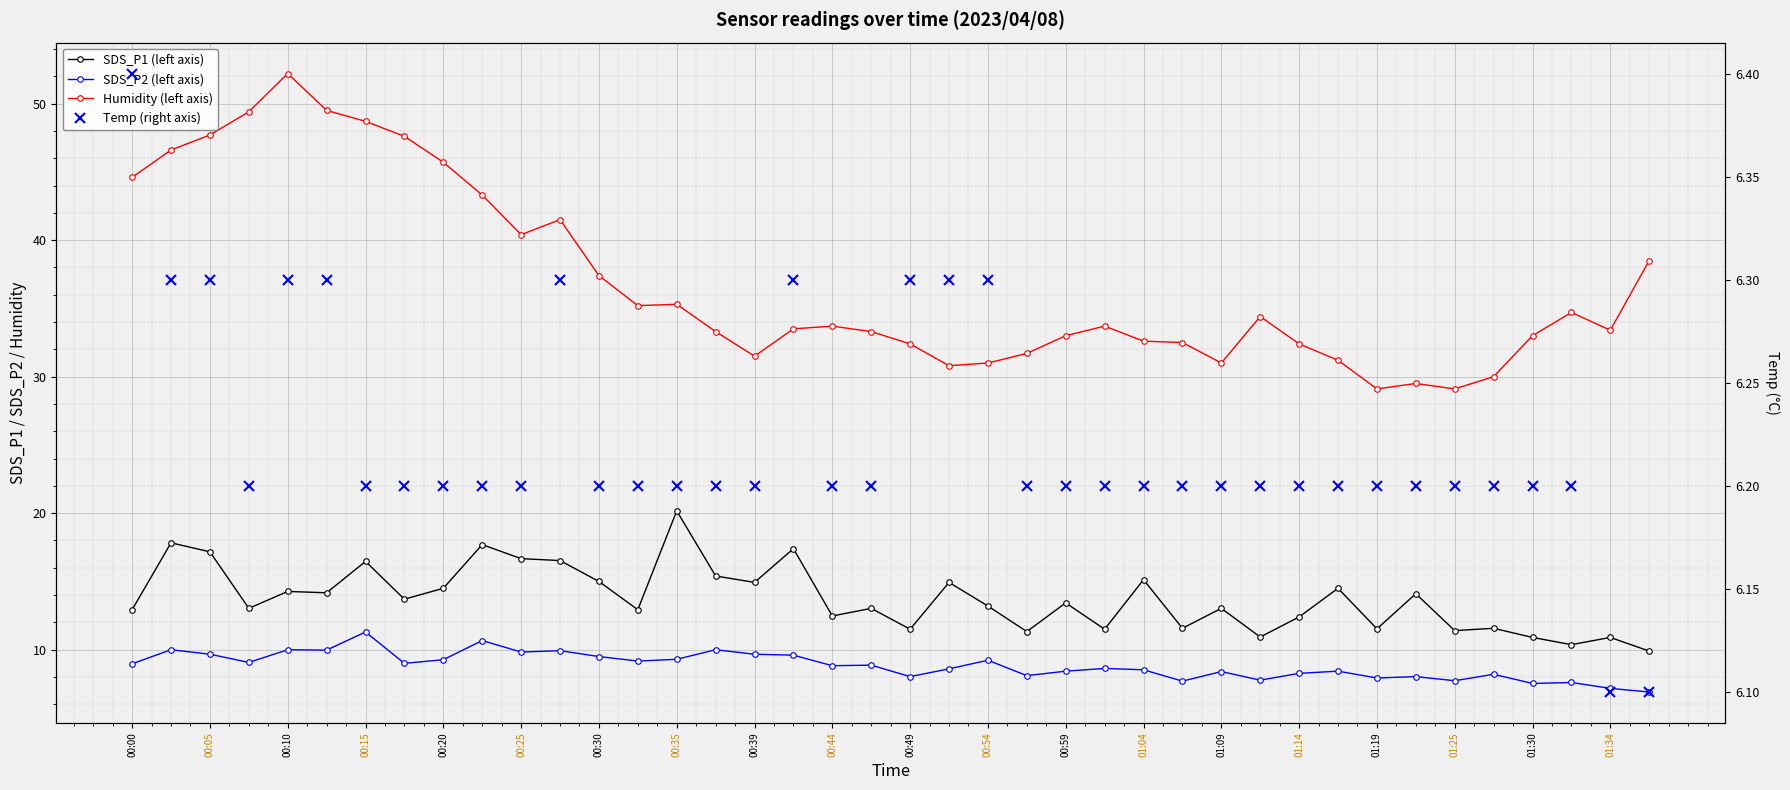

True or false: SDS_P2 (left axis) has a value of 5.5 at 00:15.

False